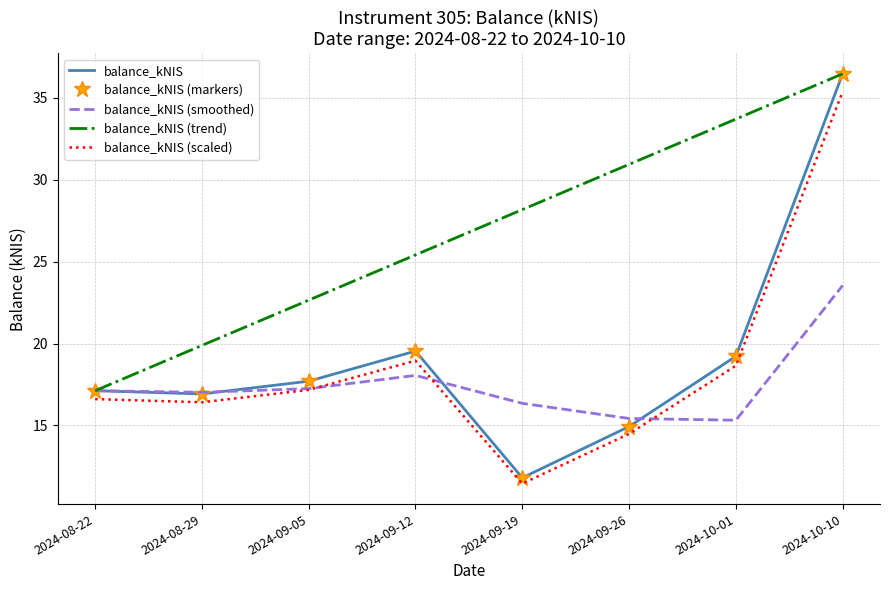

What is the value of the balance_kNIS (markers) point at the 1st from the left?

17.1